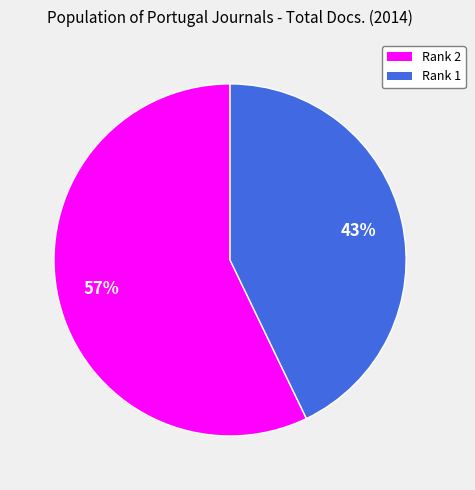

How many segments does this pie chart have?

2